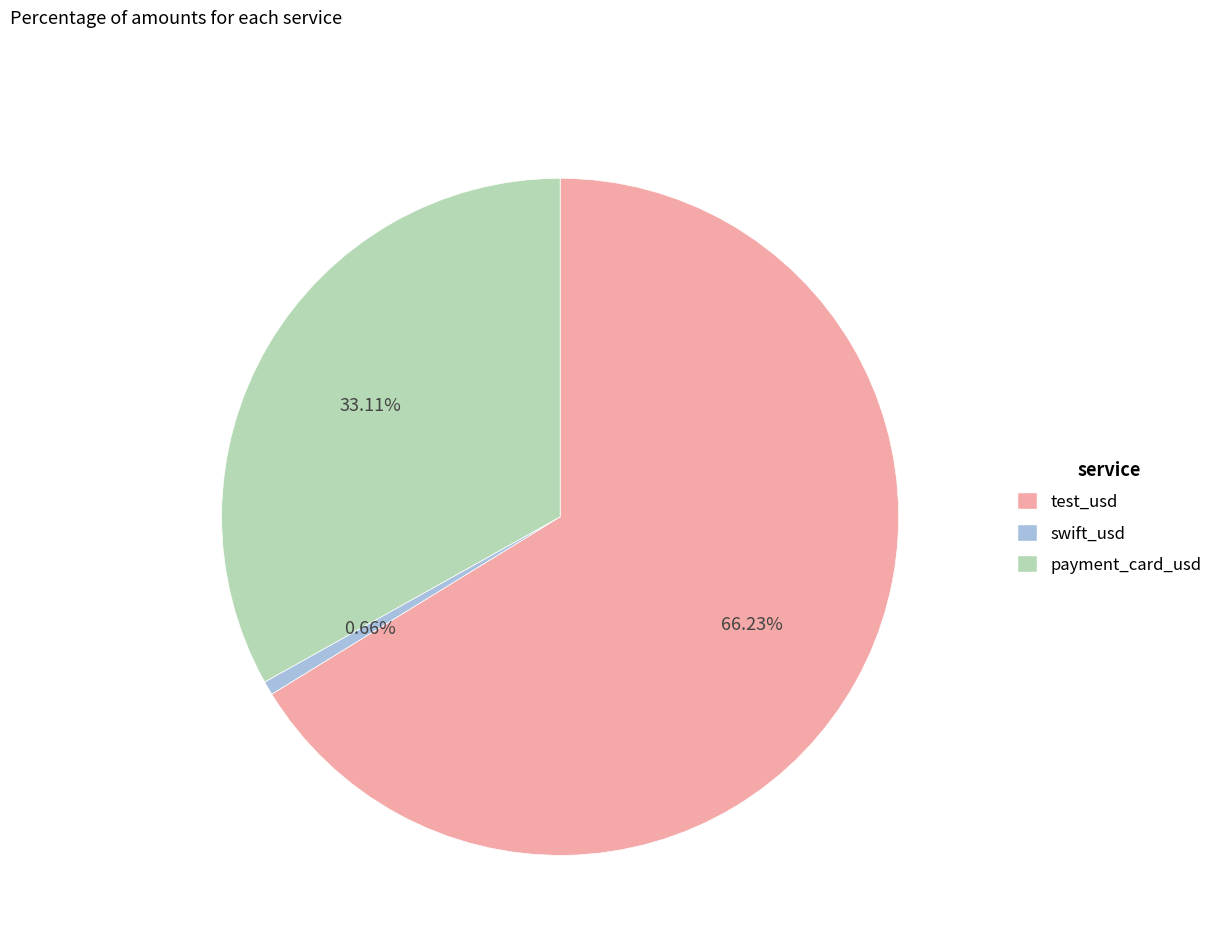

Which slice is the smallest?

swift_usd